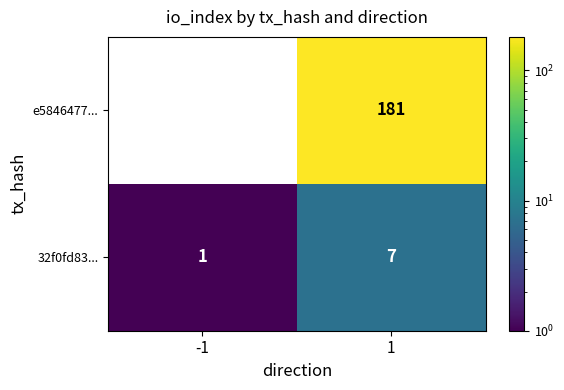

What is the difference between the maximum and minimum values in the 32f0fd83... series?

6